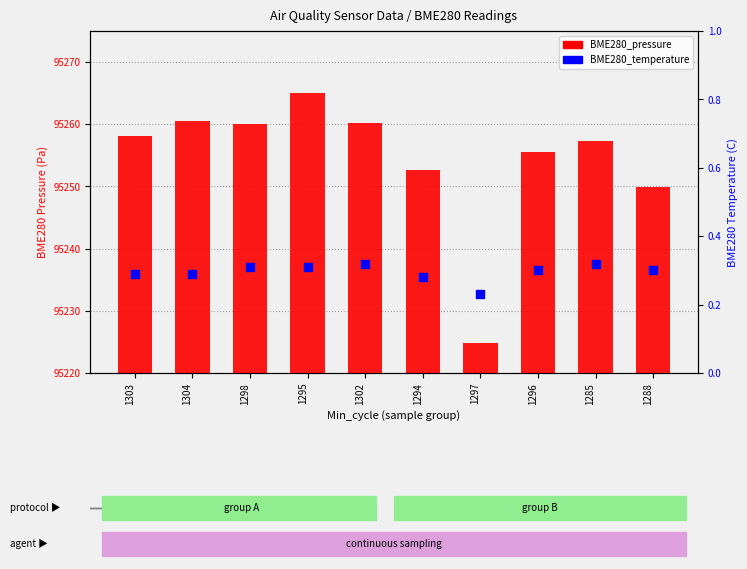

Which series contains the lowest Y value?

BME280_temperature